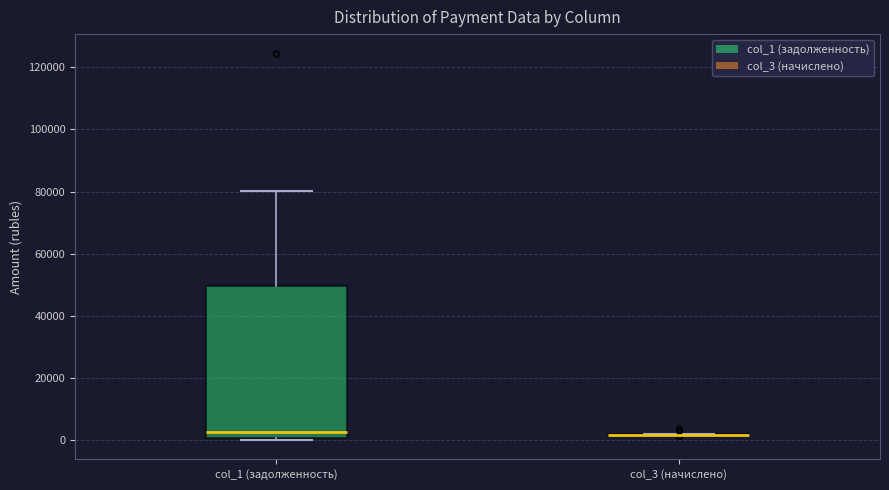

Comparing the boxes themselves (not the whiskers), which one is the tallest?

col_1 (задолженность)